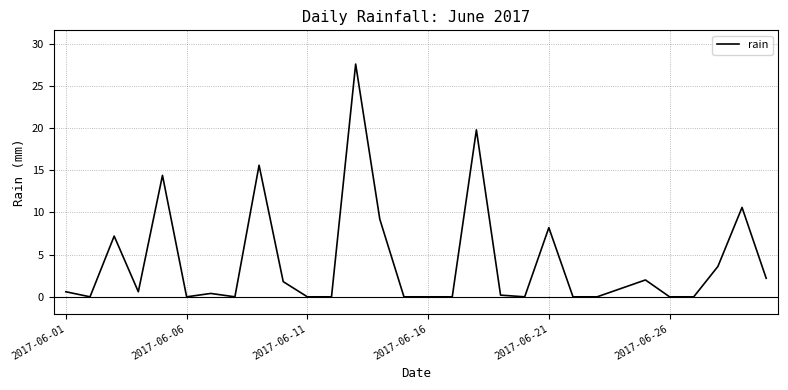

What is the sum of all values?

125.0